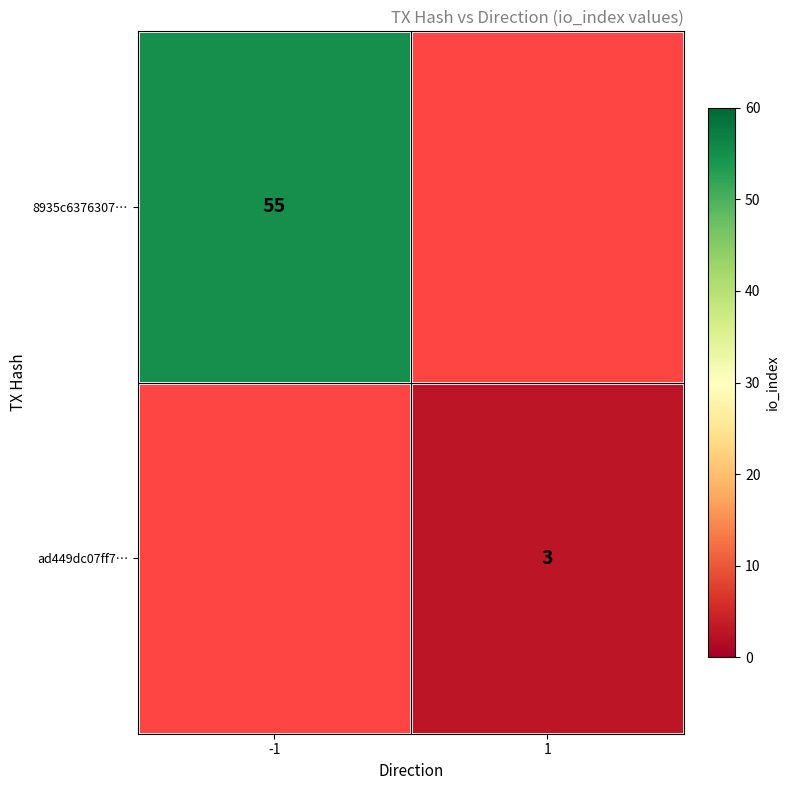

The value of 8935c6376307… at -1 is 55. True or false?

True